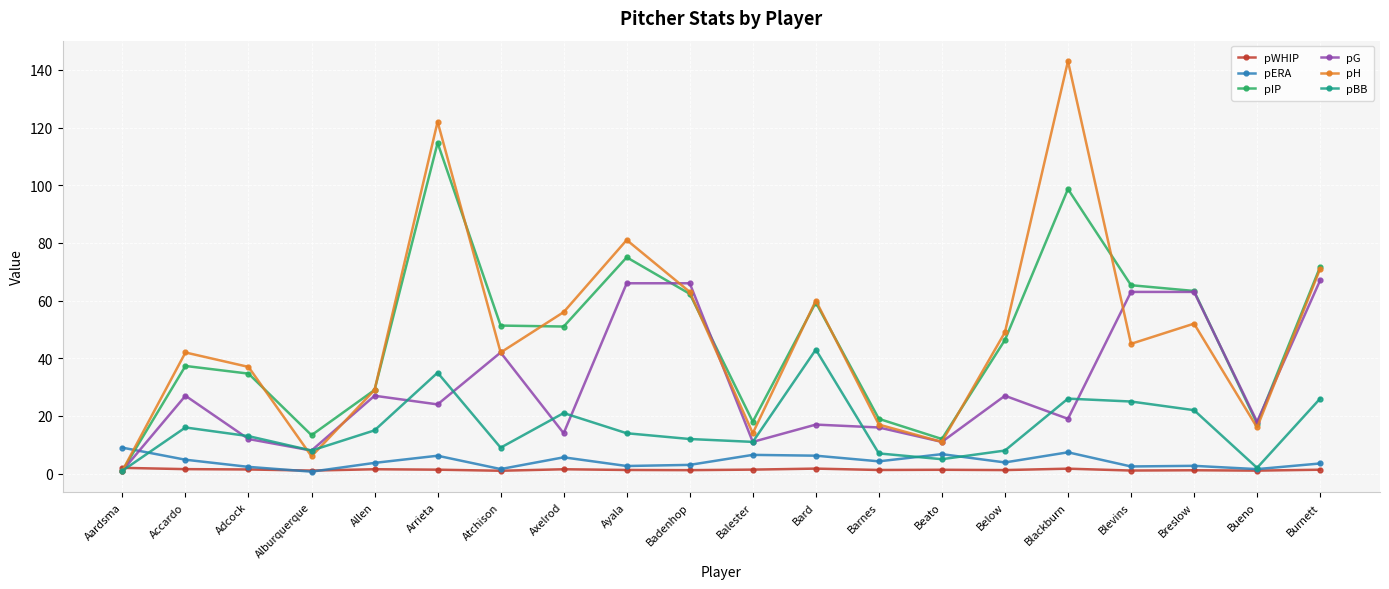

What is the minimum value shown in the chart?

0.7